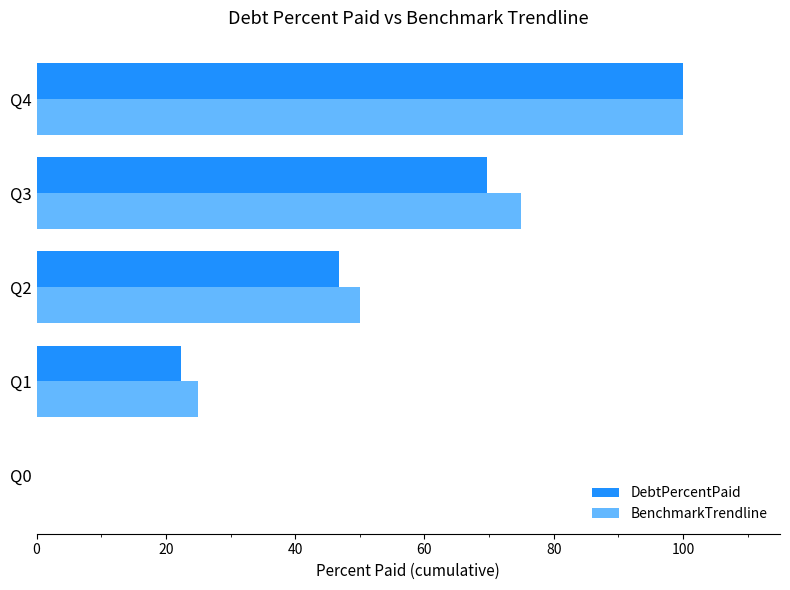

At which category is the sum across all series the highest?

Q4